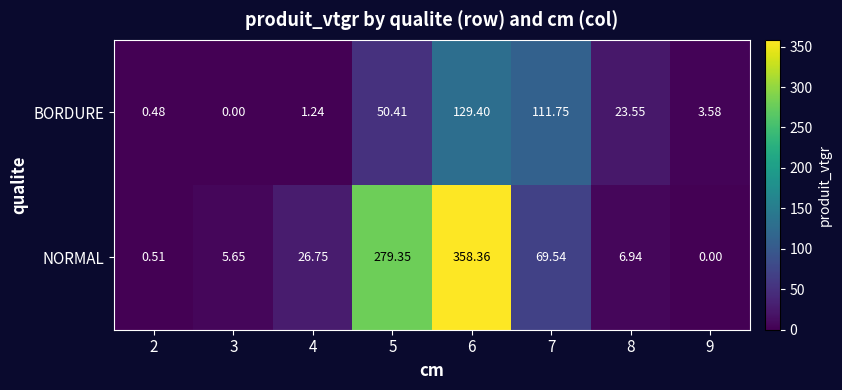

Which series changed the most between 3 and 6?

NORMAL